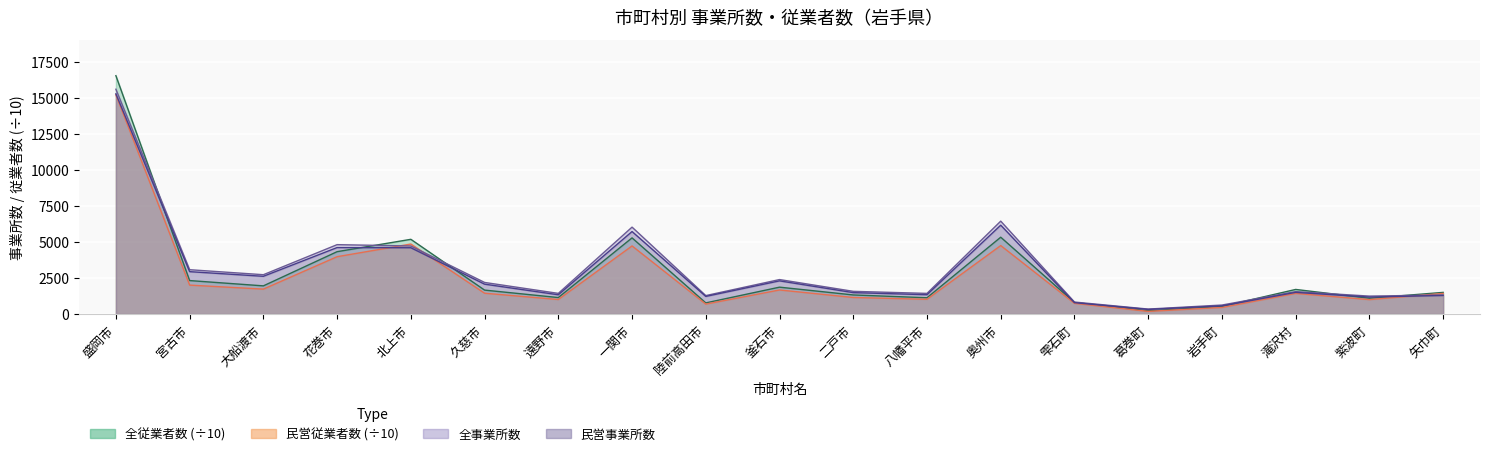

What is the difference between the 民営従業者数 values at 二戸市 and 八幡平市?

126.4